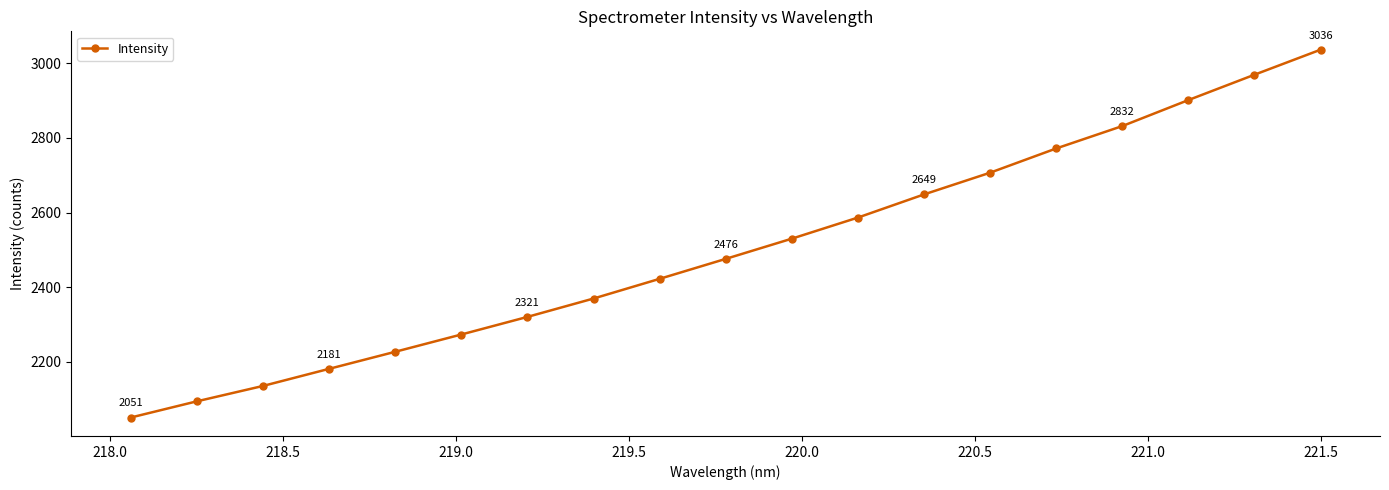

What is the difference between the maximum and minimum values?

984.9